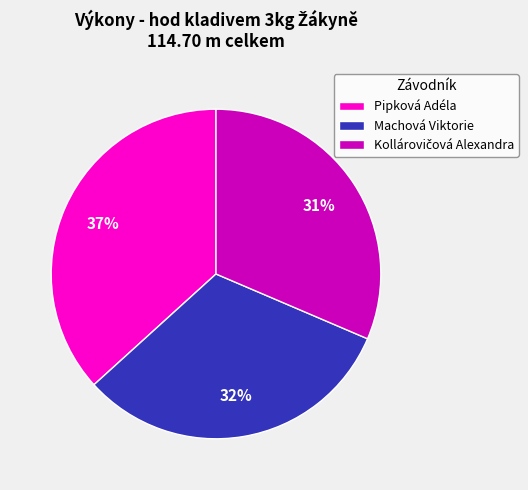

How many slices are in this pie chart?

3